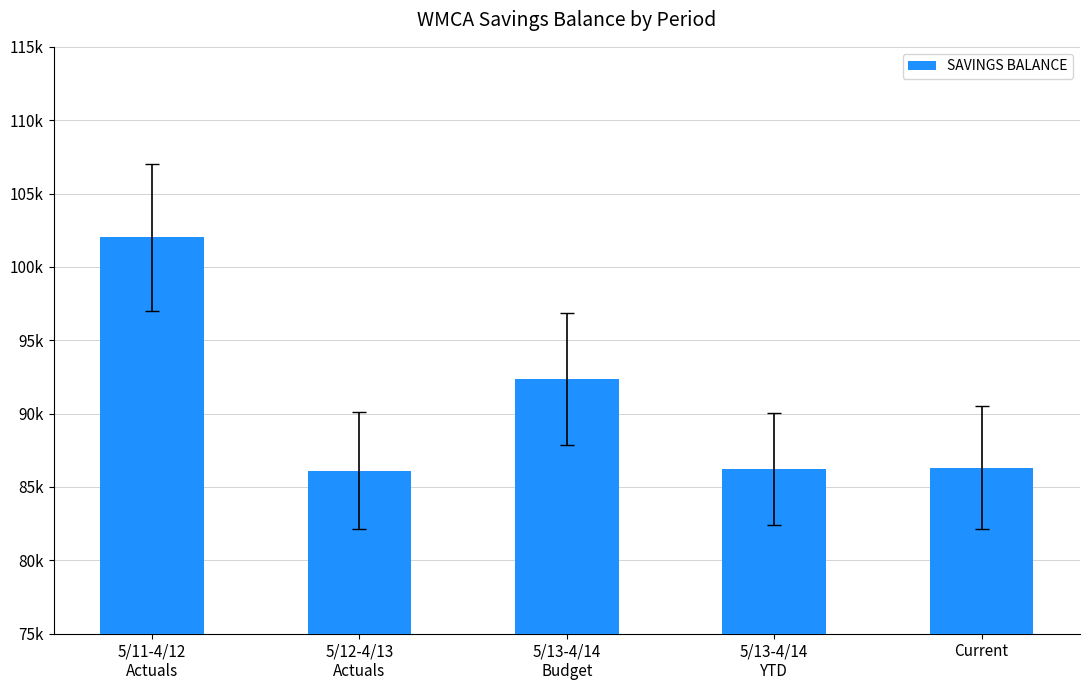

Does the chart contain any negative values?

No